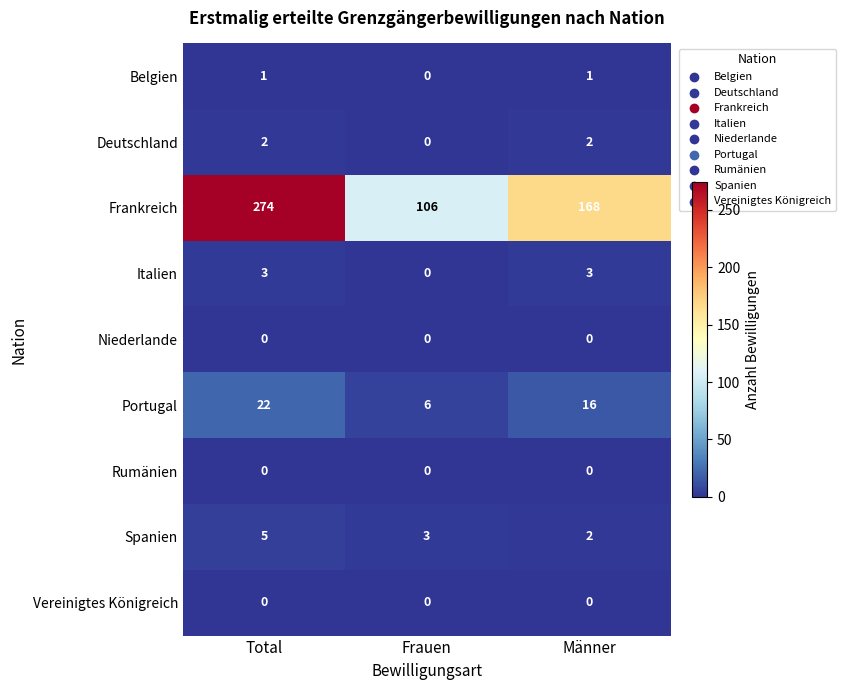

What is the spread (max minus min) of values at Total?

274